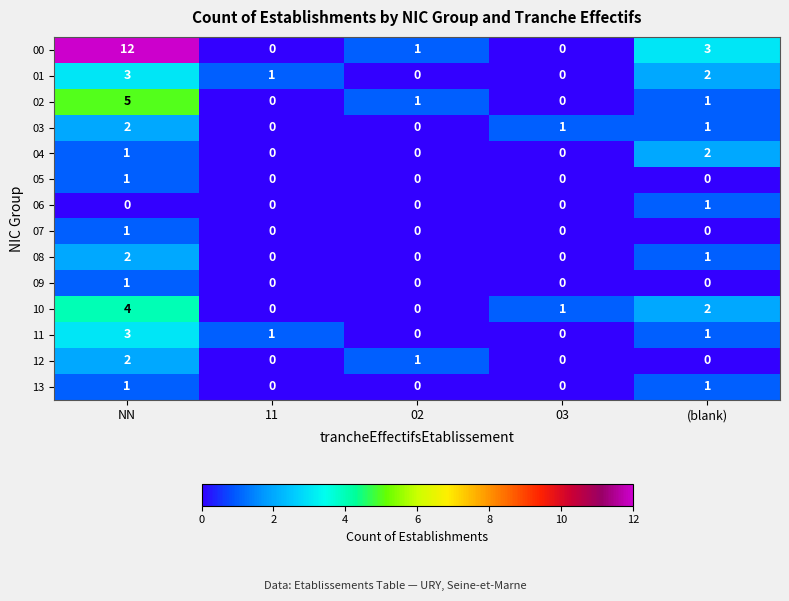

Which label corresponds to the largest value in the chart?

NN